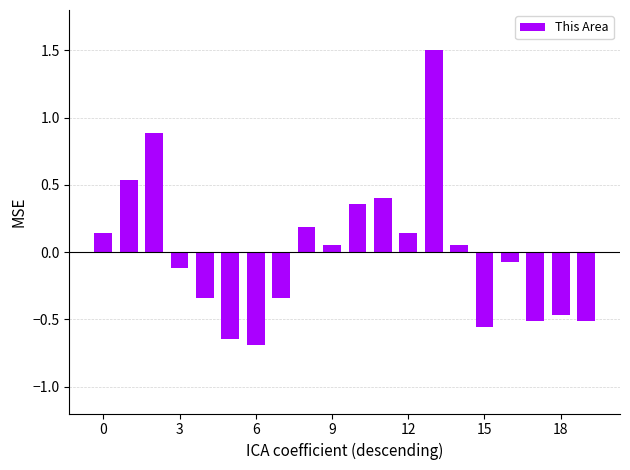

Are the bars horizontal?

No